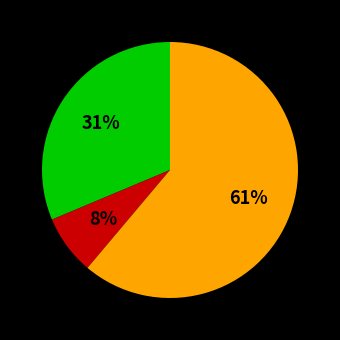

To the nearest percent, what is the average slice percentage?

33%